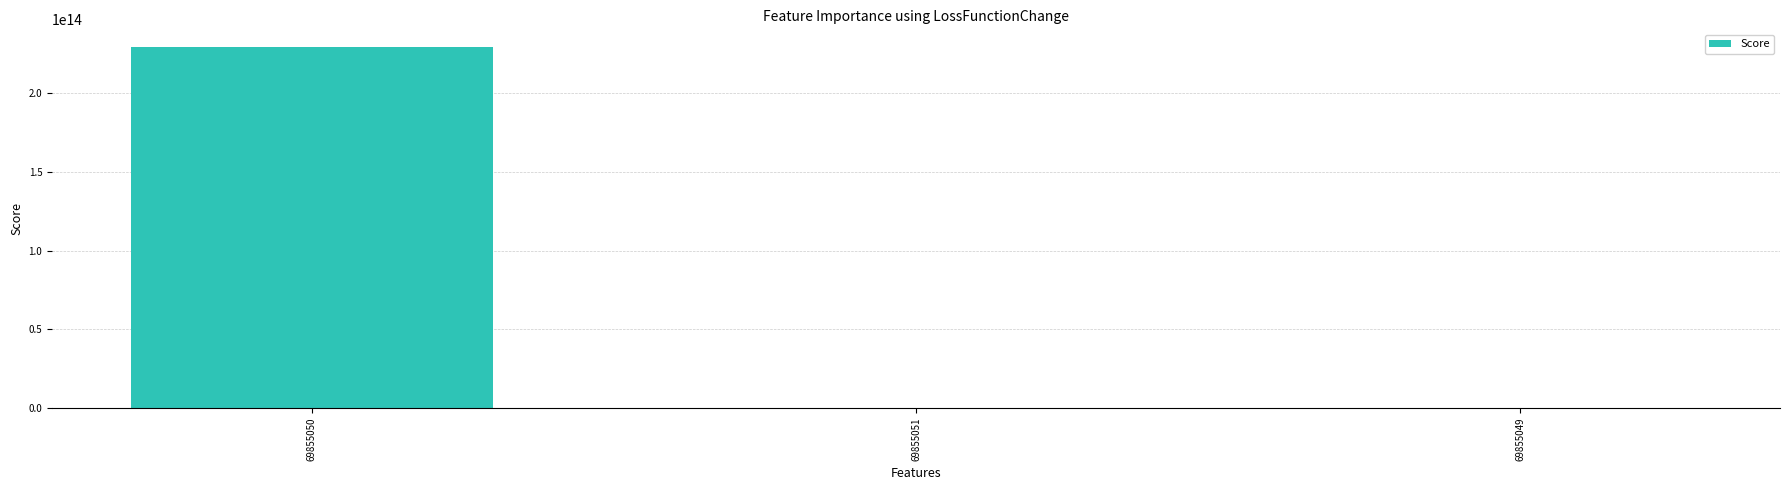

Rank the categories by value from lowest to highest.

69855051, 69855049, 69855050